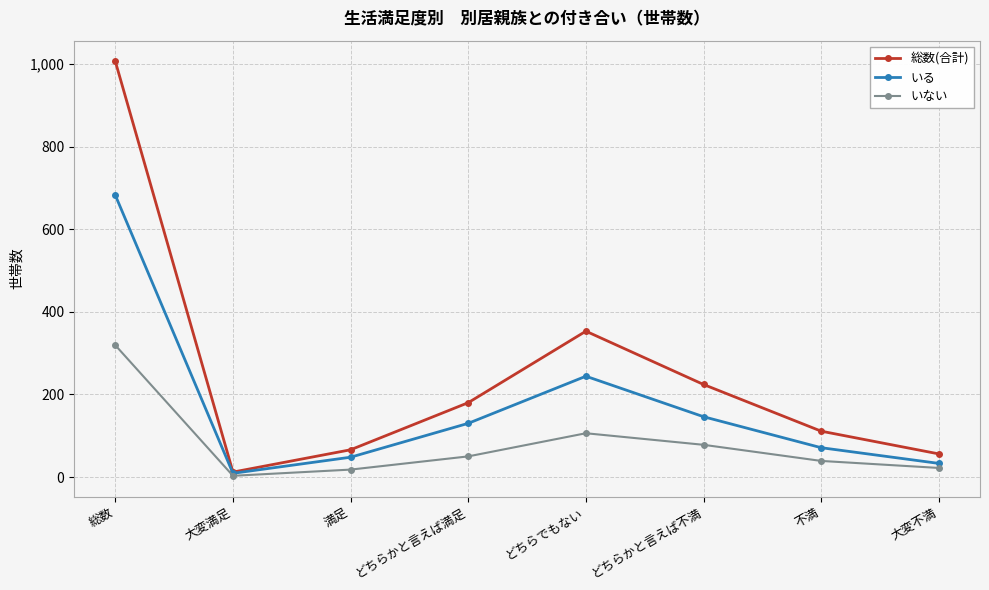

What is the maximum value for いない?

319